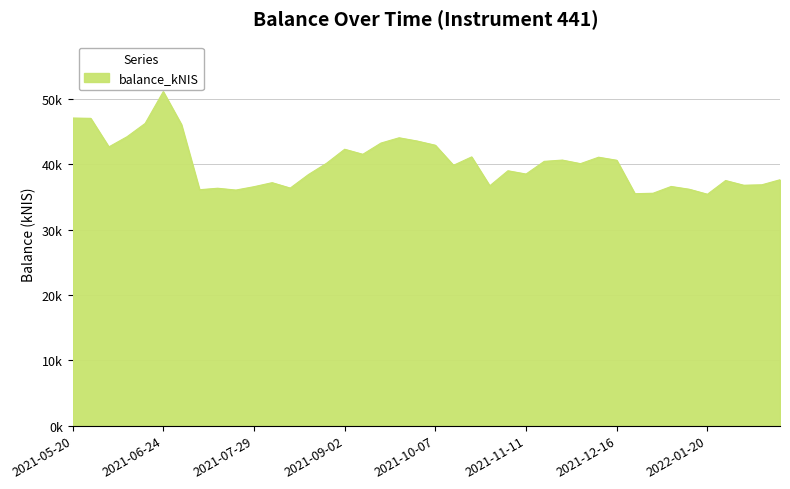

Reading right to left, transcribe all the data shown in this chart.

37652.2	36880.0	36812.4	37533.1	35432.4	36197.2	36623.7	35585.1	35518.8	40635.5	41103.1	40116.8	40666.1	40468.7	38527.0	39028.0	36725.1	41149.4	39865.9	42935.1	43580.9	44079.0	43270.1	41551.3	42323.1	40173.2	38444.5	36379.6	37205.7	36589.2	36074.0	36352.6	36125.9	46115.3	51148.5	46273.7	44237.0	42683.0	47056.9	47102.5